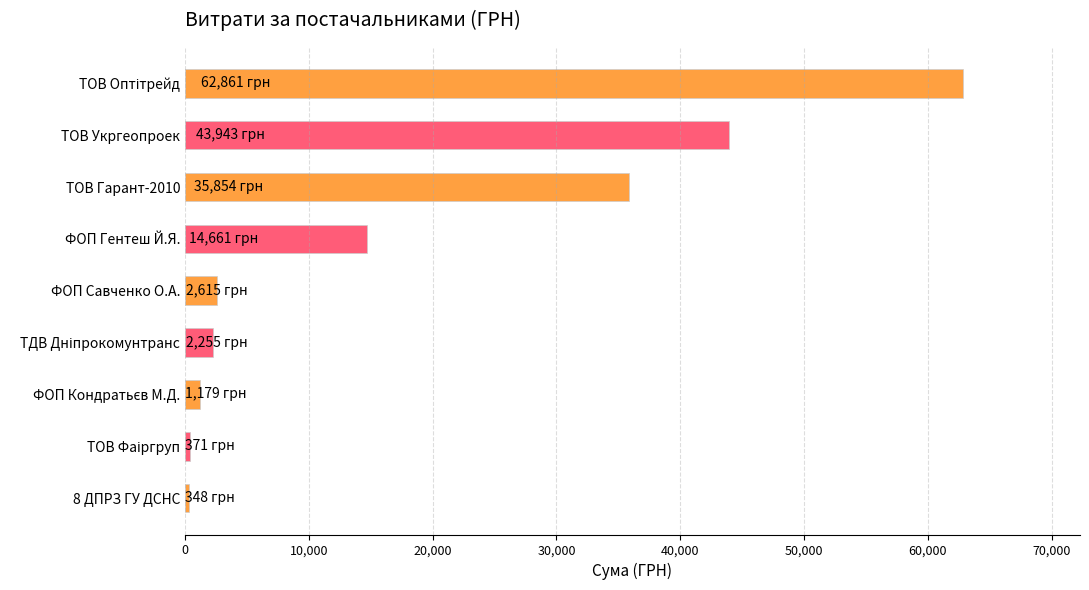

What is the value of the 6th bar from the top?

2255.2